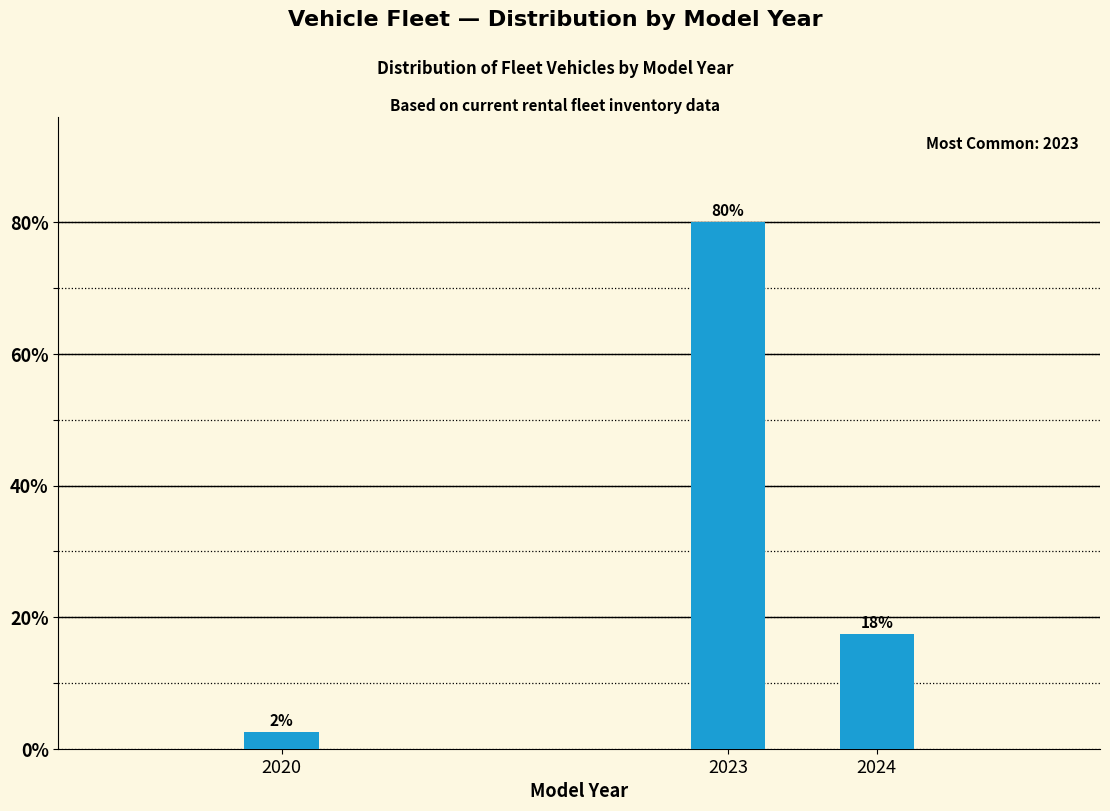

Does the chart contain any negative values?

No